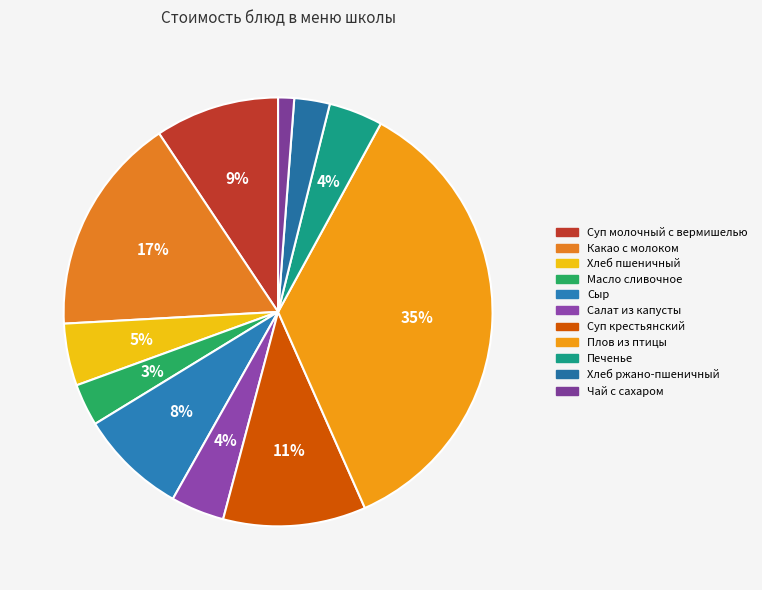

True or false: Какао с молоком accounts for 29% of the total.

False